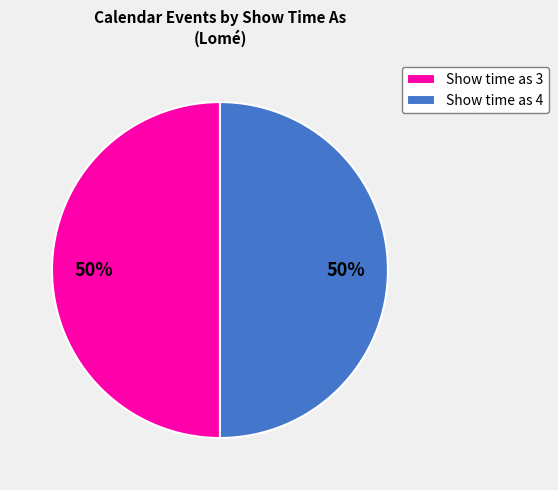

Combined, do Show time as 4 and Show time as 3 account for over 50%?

Yes